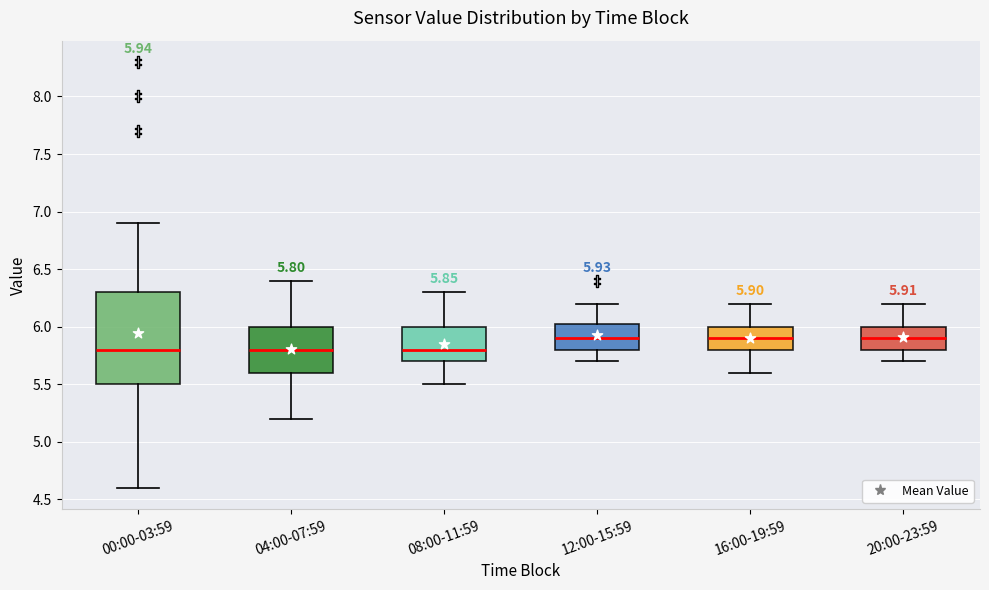

Which box is the tallest, from its lower edge to its upper edge?

00:00-03:59